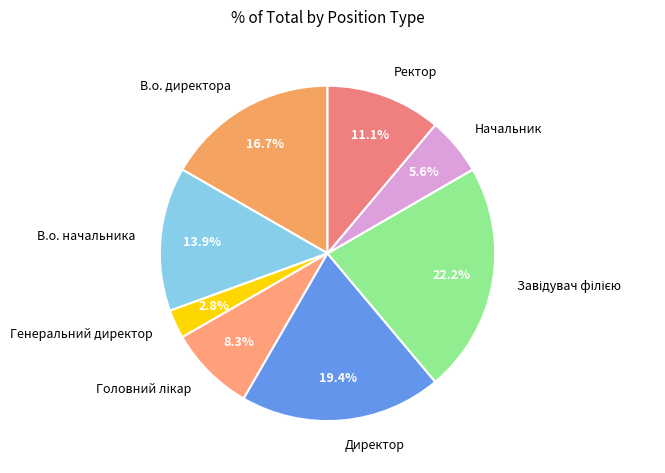

How much of the chart is everything except Генеральний директор?

97.2%